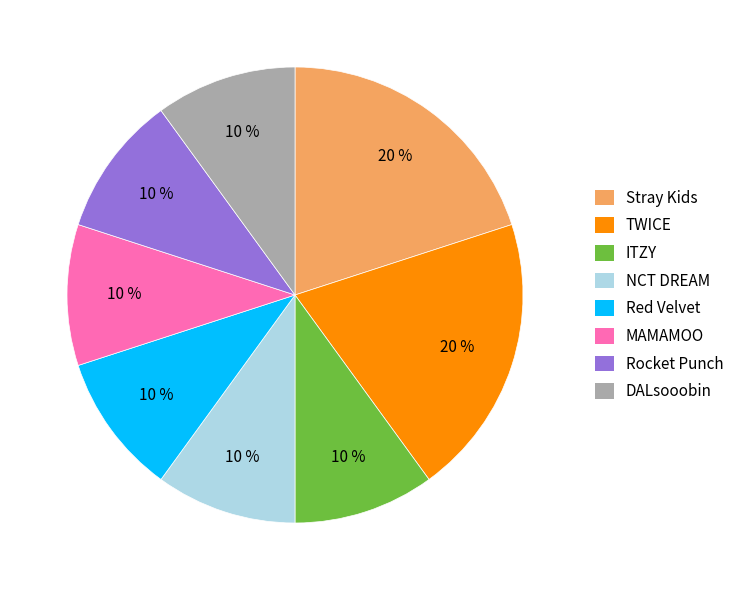

To the nearest percent, what is the combined percentage of MAMAMOO and DALsooobin?

20%